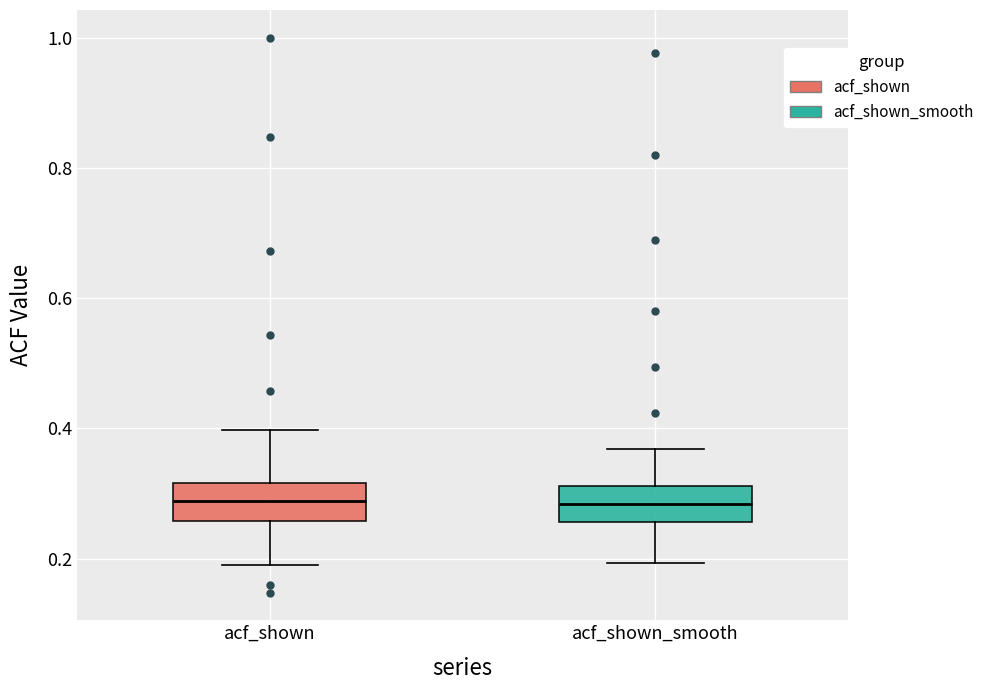

Reading left to right, read every box against the y-axis: the position of its median line, the range the box covers, and the ends of its whiskers. The values are not printed on the chart, so give them approximately, as read against the axis.

acf_shown: median 0.28, box 0.26 to 0.32, whiskers 0.20 to 0.40
acf_shown_smooth: median 0.28, box 0.26 to 0.32, whiskers 0.20 to 0.36